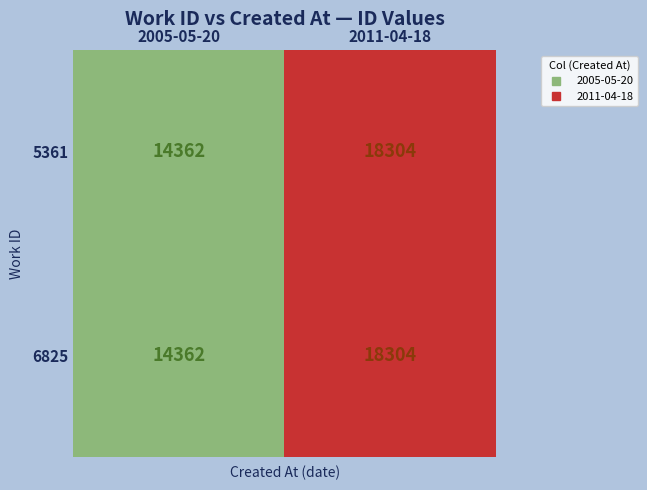

Where is 6825 nearest to the value 16333?

2005-05-20